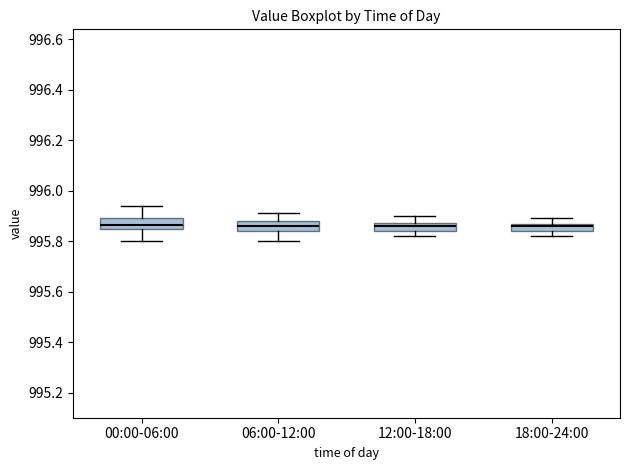

Where is the upper edge of the box for 18:00-24:00 on the y-axis? The values are not printed on the chart, so give them approximately, as read against the axis.

995.88